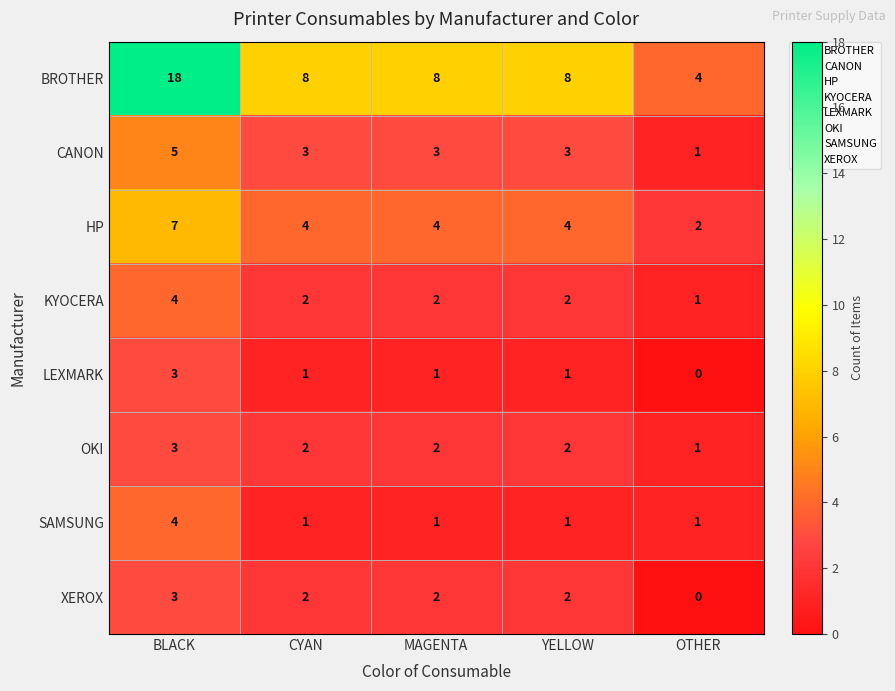

At how many categories does at least one series exceed 6?

4